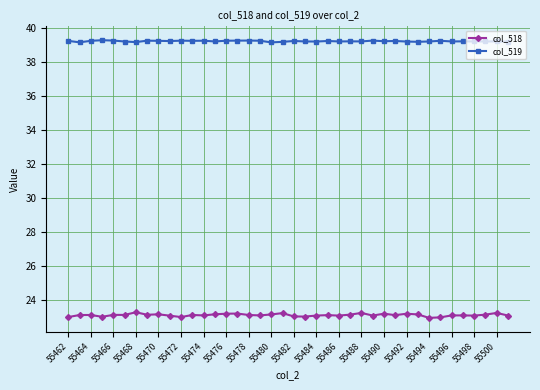

What is the sum of all col_518 values?

924.4